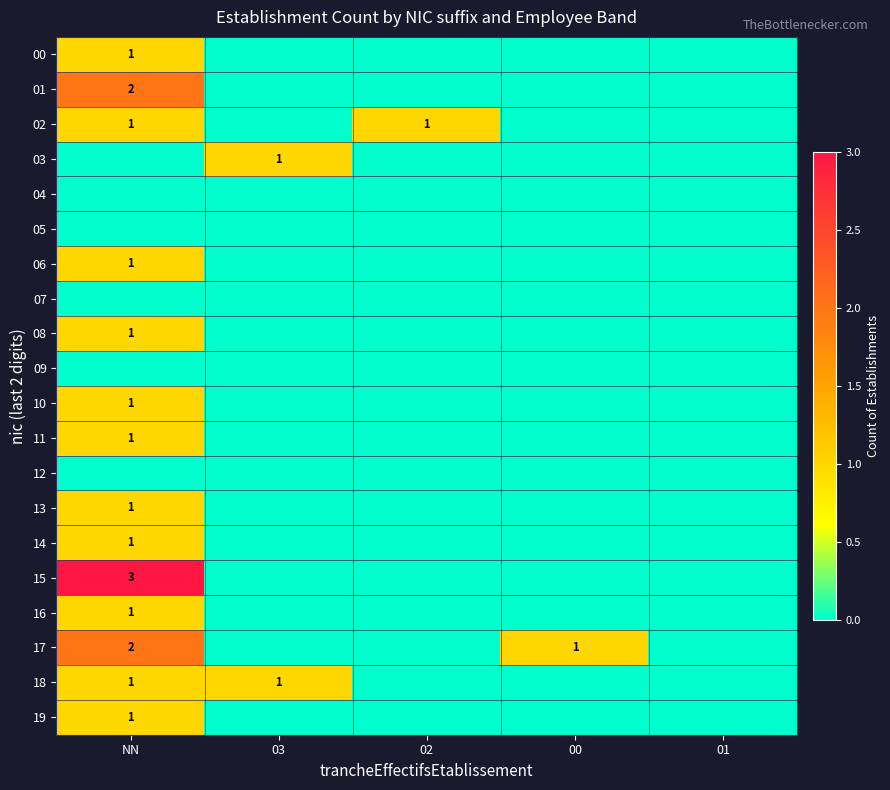

Between 02 and 01, which is larger?

02